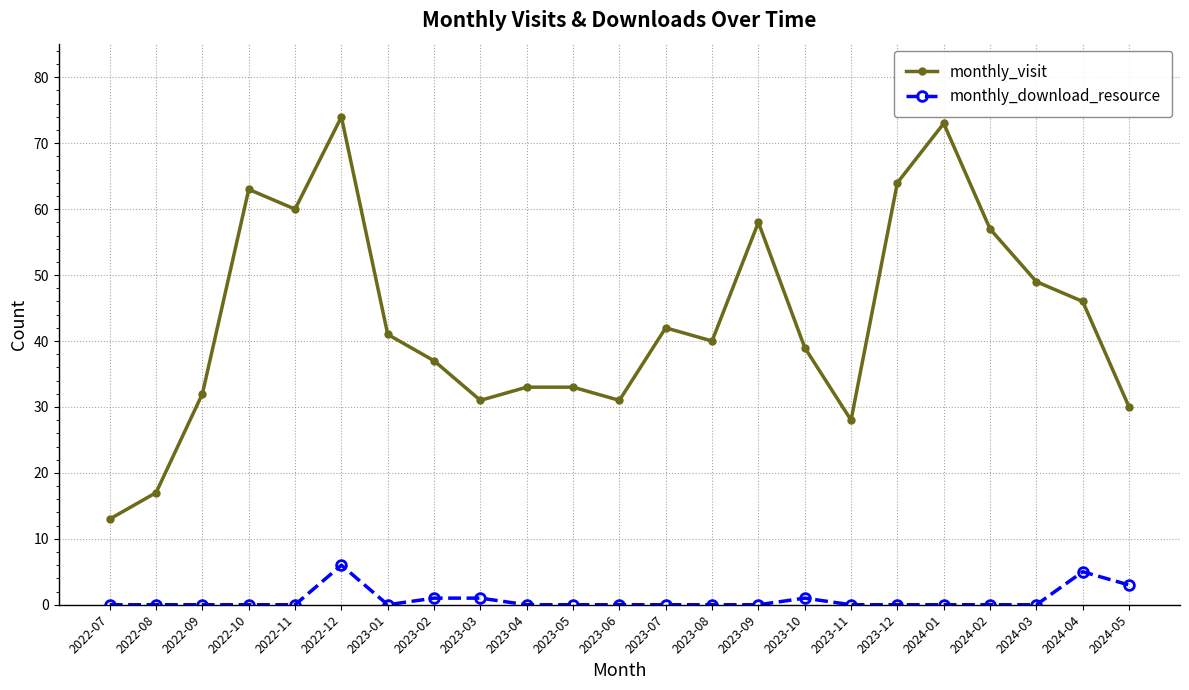

Is it true that monthly_visit equals 21 at 2024-01?

False